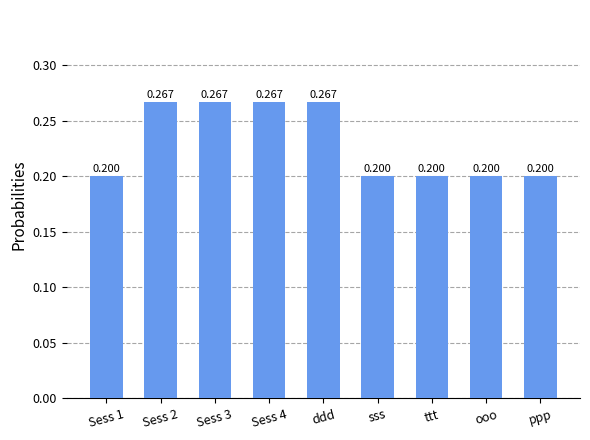

How many values are between 0 and 1?

9